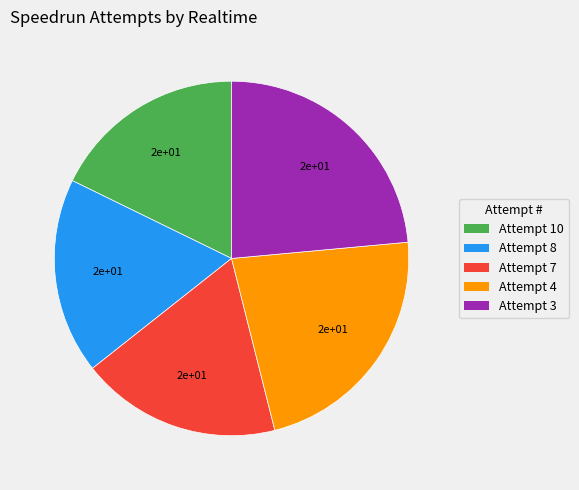

Does Attempt 7 represent more than half of the total?

No